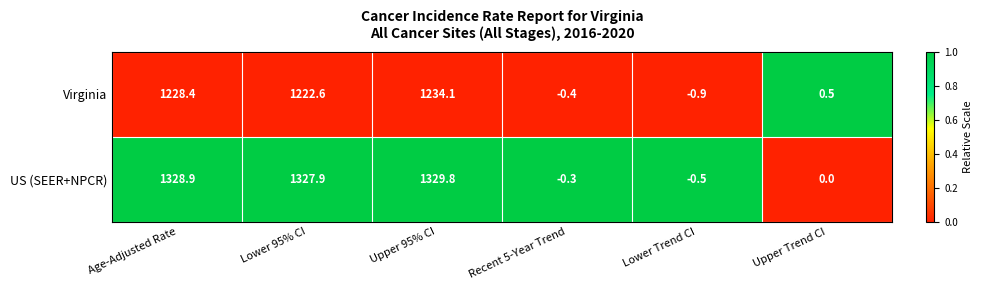

Rank the series by their maximum value, from lowest to highest.

Virginia, US (SEER+NPCR)